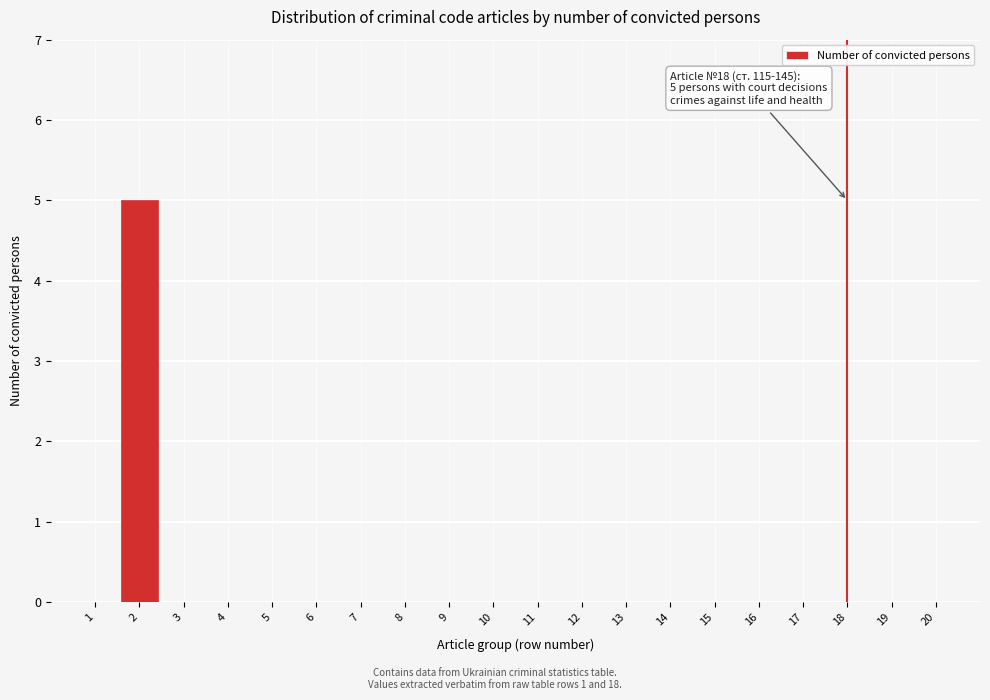

Reading left to right, list all the values displayed in this chart.

1=0	2=5	3=0	4=0	5=0	6=0	7=0	8=0	9=0	10=0	11=0	12=0	13=0	14=0	15=0	16=0	17=0	18=0	19=0	20=0